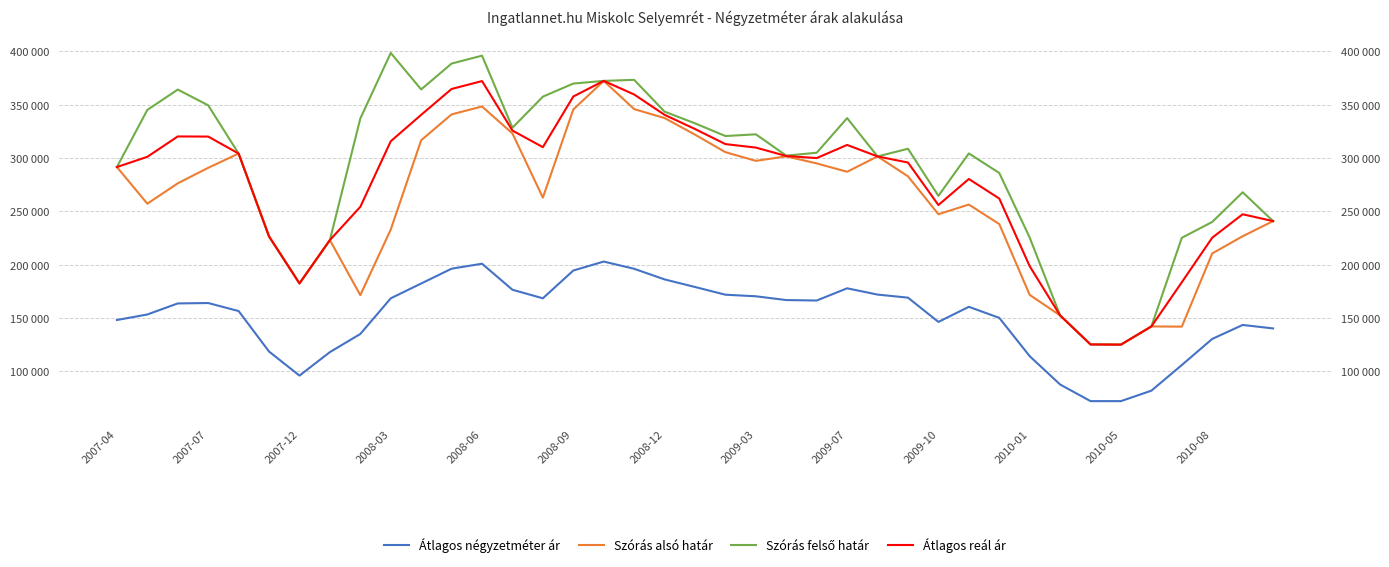

What is the greatest value displayed?

398583